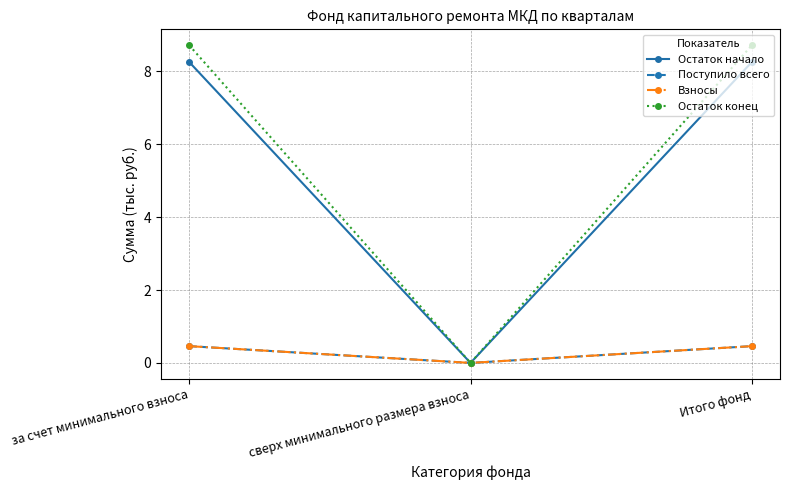

What position from the right is сверх минимального размера взноса?

2